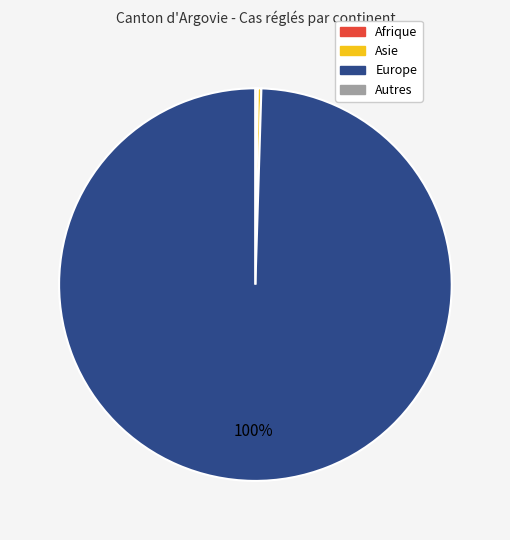

Combined, do Asie and Europe account for over 50%?

Yes